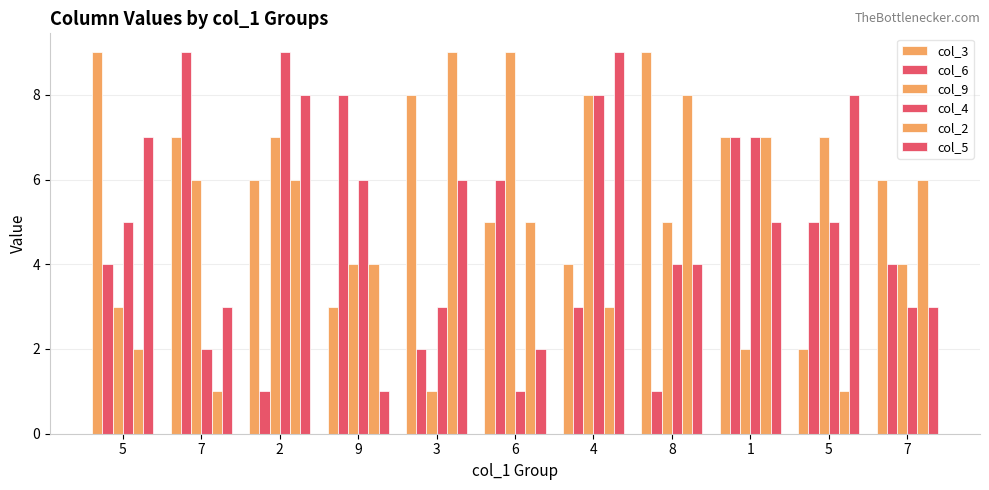

Are the bars grouped side by side (vs. stacked)?

Yes